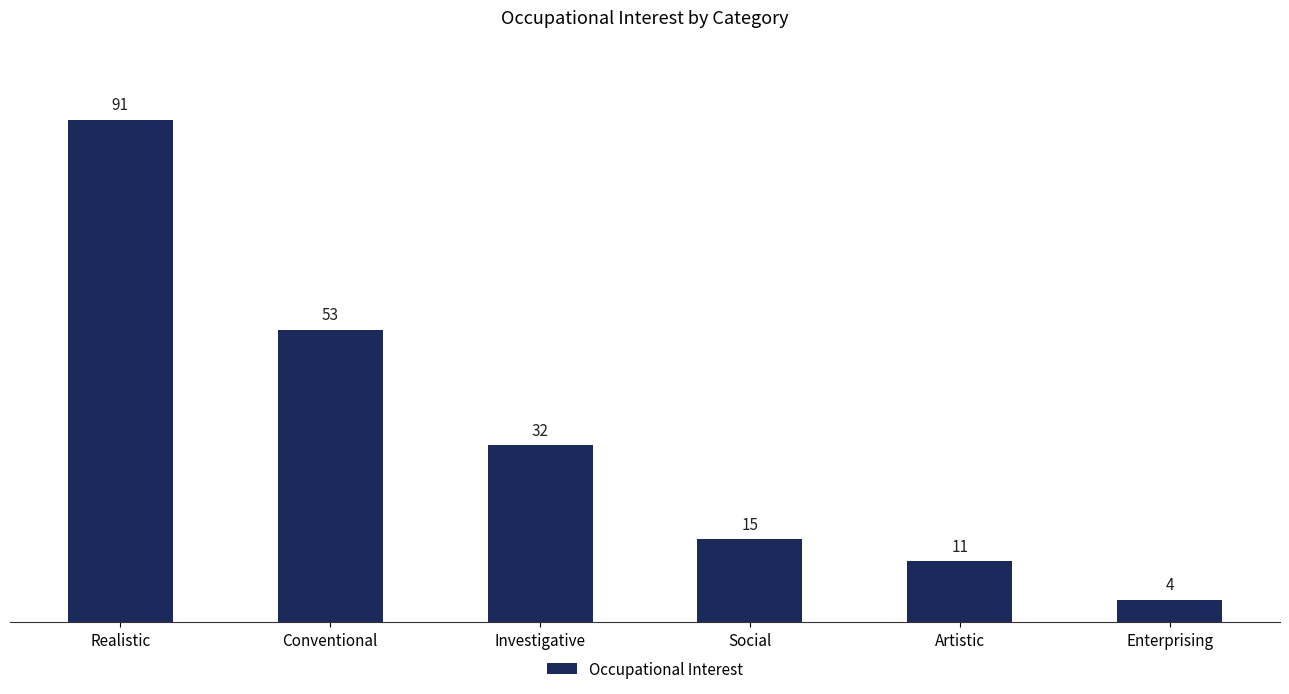

List the labels in order of value, largest first.

Realistic, Conventional, Investigative, Social, Artistic, Enterprising